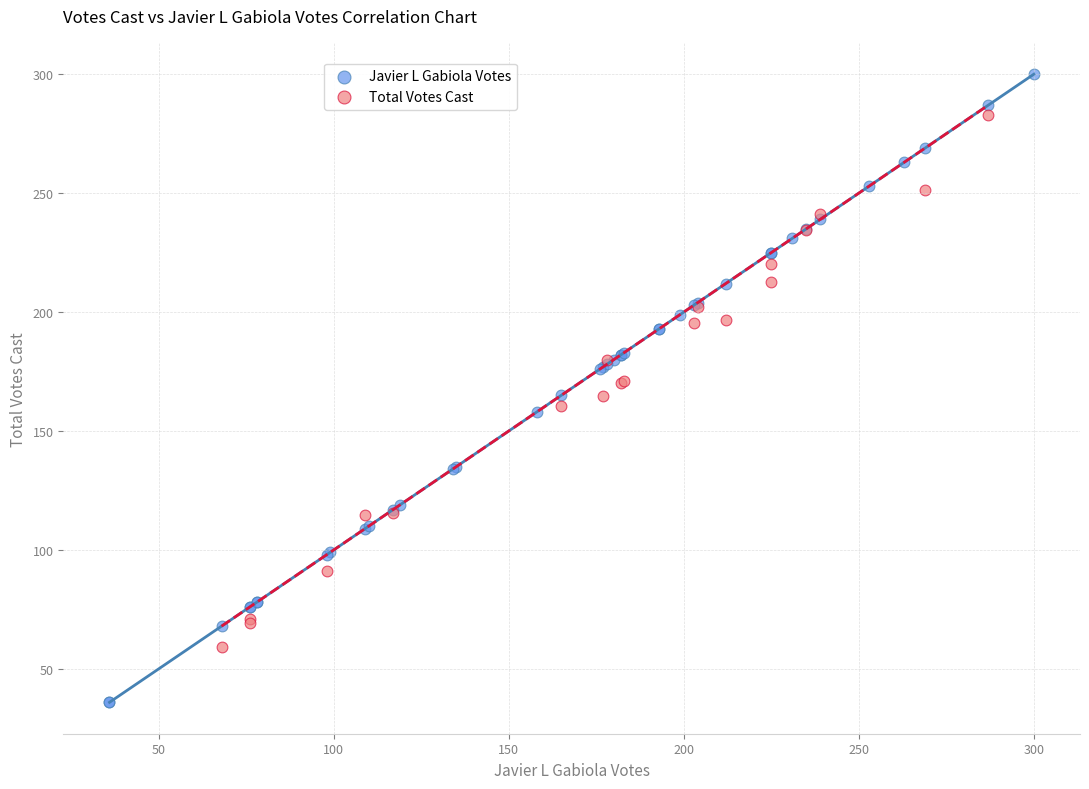

Which series contains the highest Y value?

Javier L Gabiola Votes